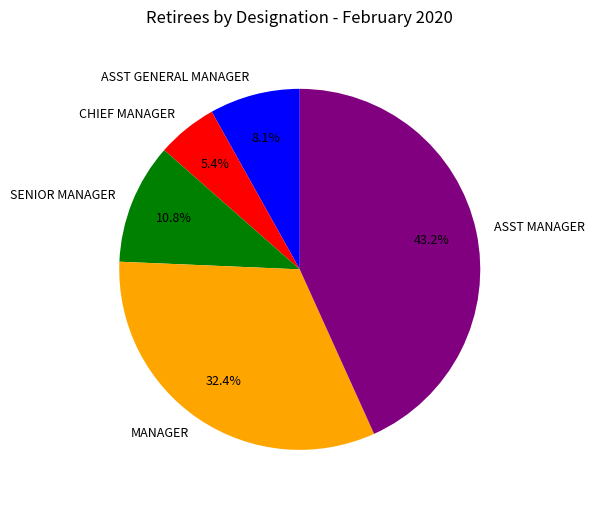

Count the number of slices in the pie.

5